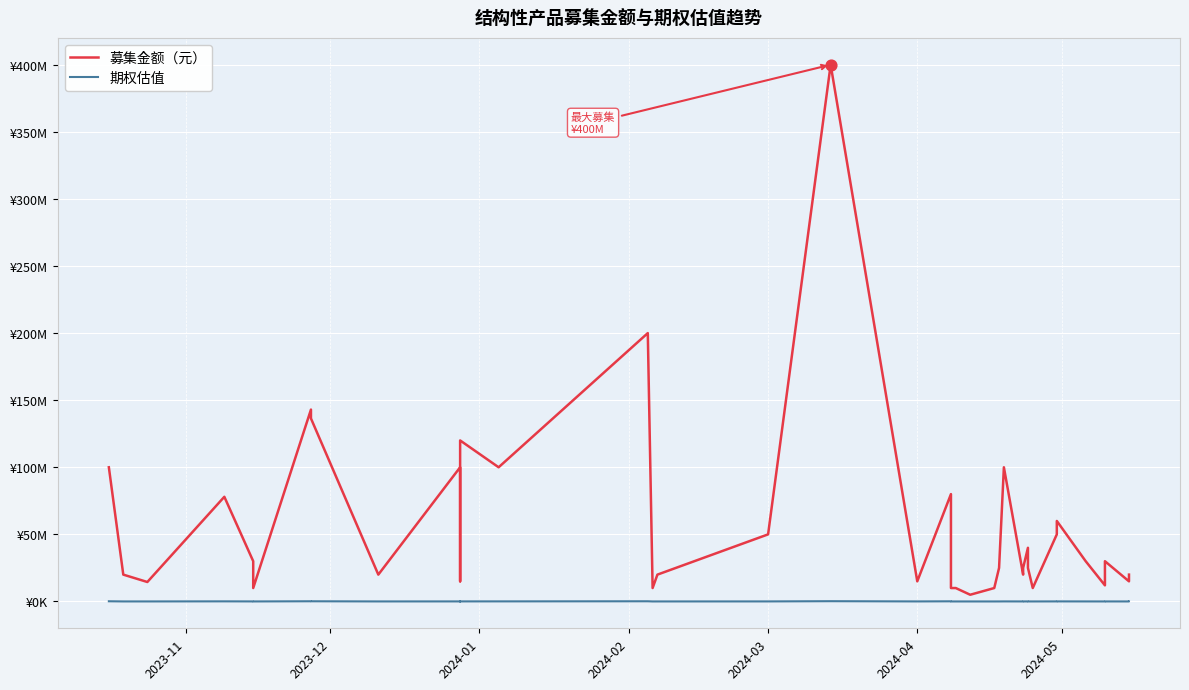

Which series has the largest Y range (max minus min)?

募集金额（元）